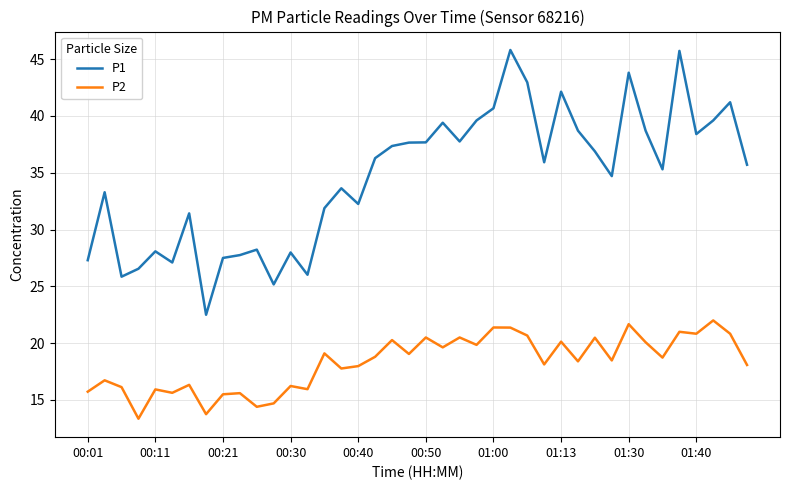

True or false: P2 has more than 2 points higher than both neighbors.

True